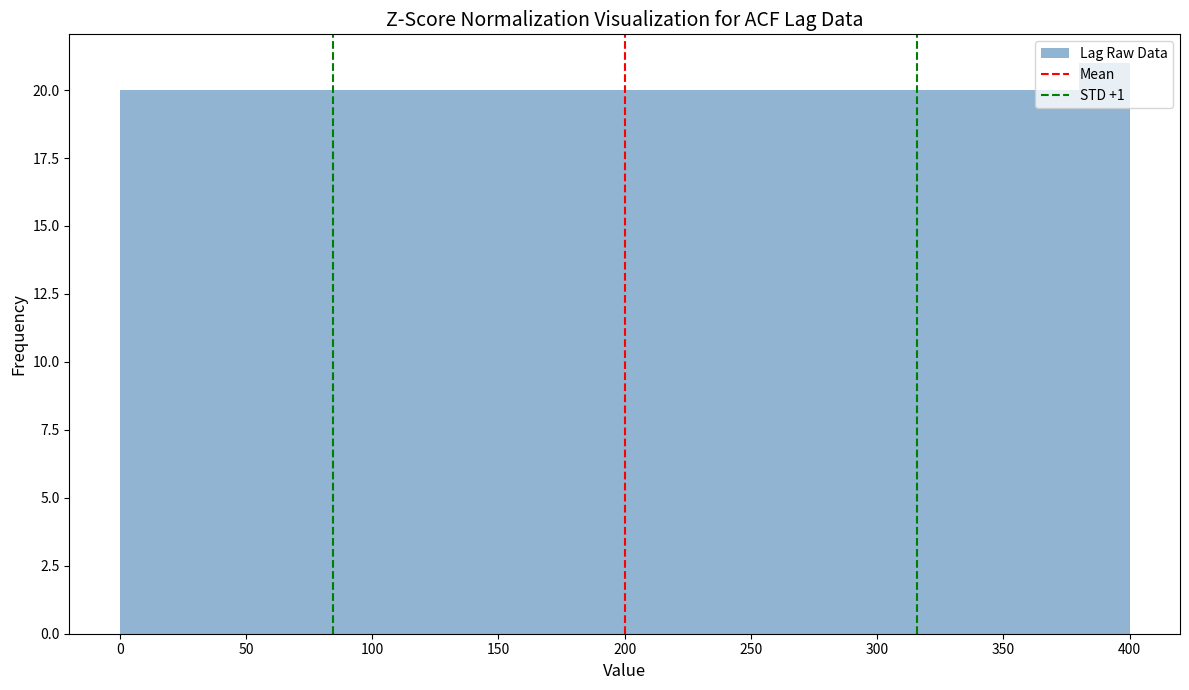

How tall is the bar that spans 360 to 380 on the x-axis? The values are not printed on the chart, so give them approximately, as read against the axis.

20